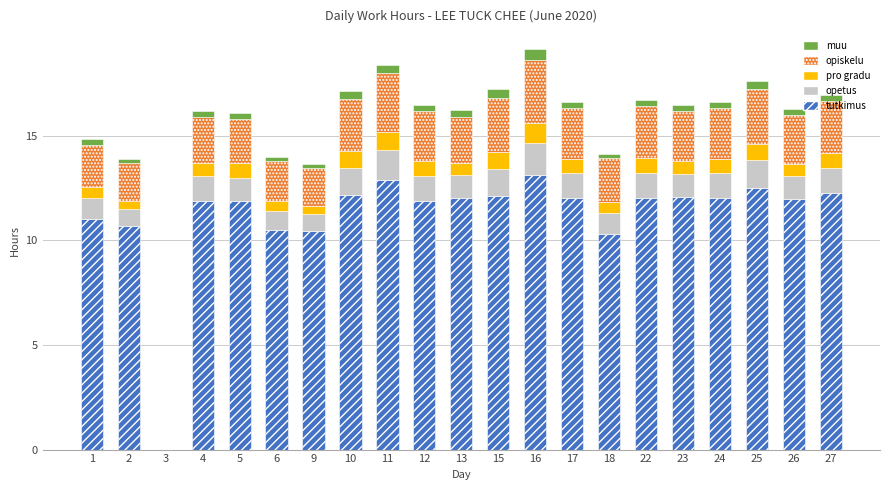

The value of tutkimus at 13 is 12.0. True or false?

True